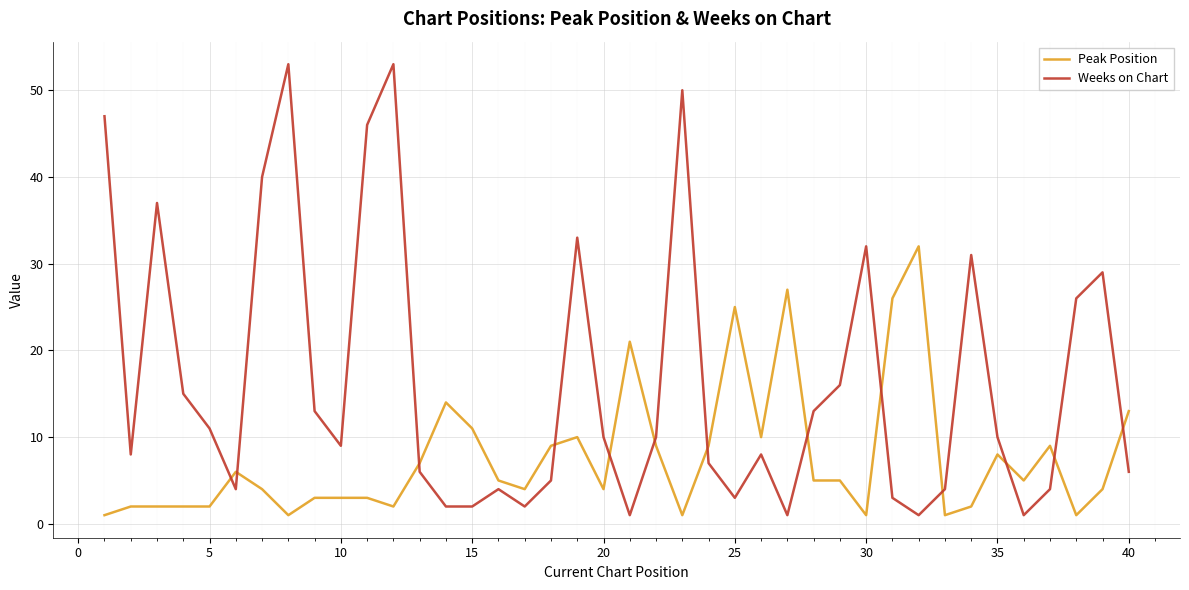

List the series in order of their peak value, highest first.

Weeks on Chart, Peak Position